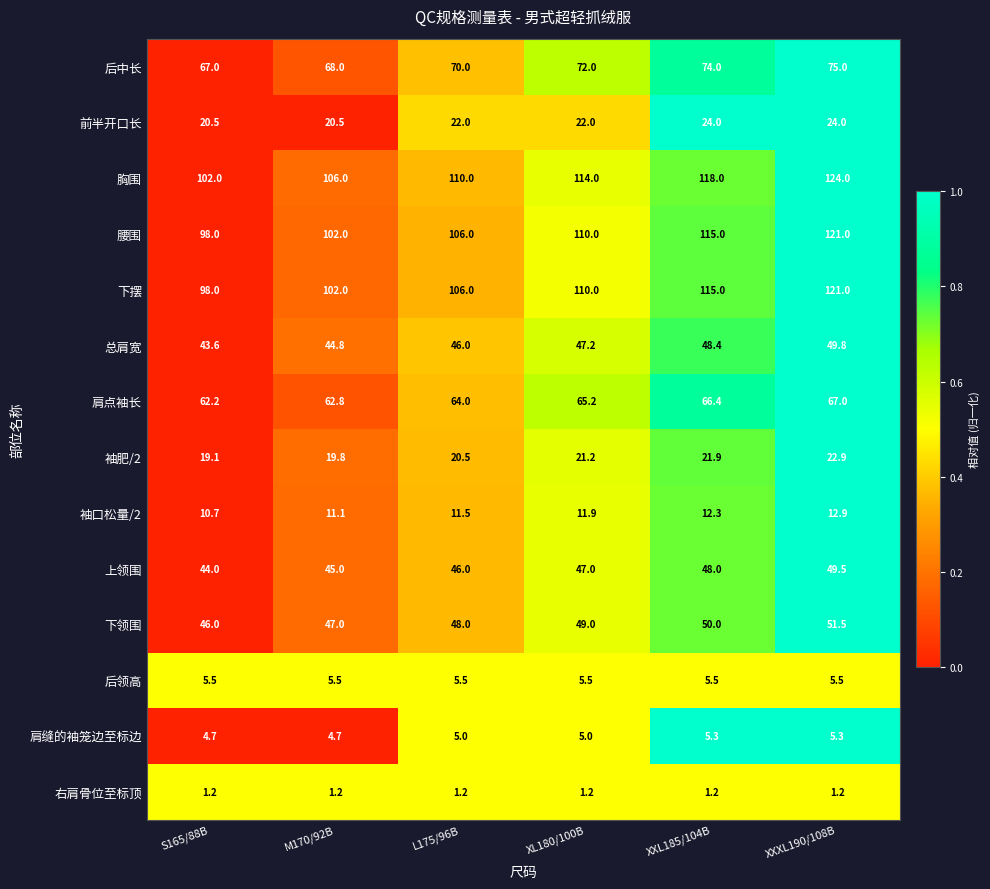

What is the total value across all series at XL180/100B?

681.2